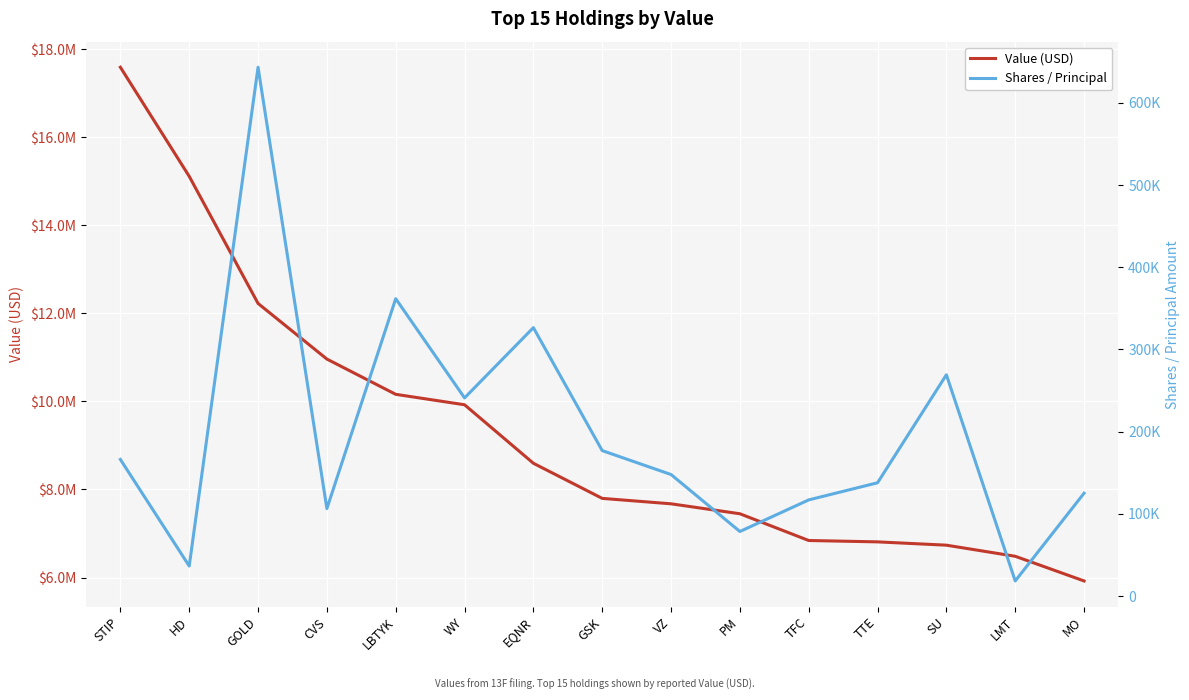

At which label does Value (USD) first exceed 7798000?

STIP